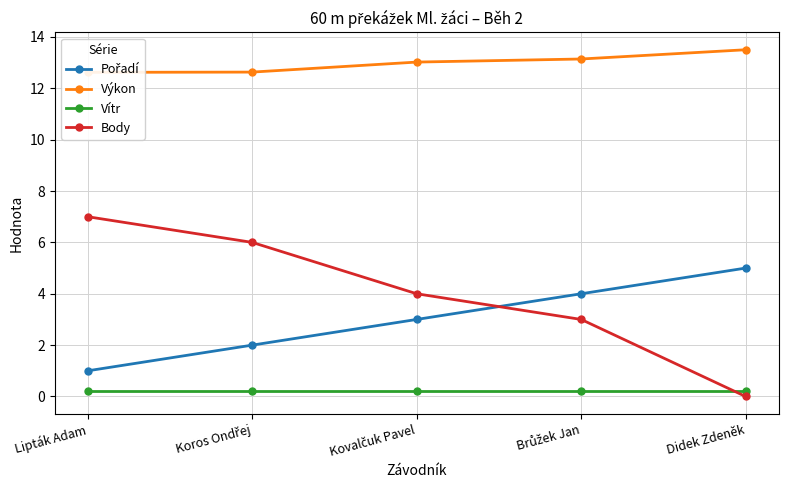

Does the chart have visible grid lines?

Yes